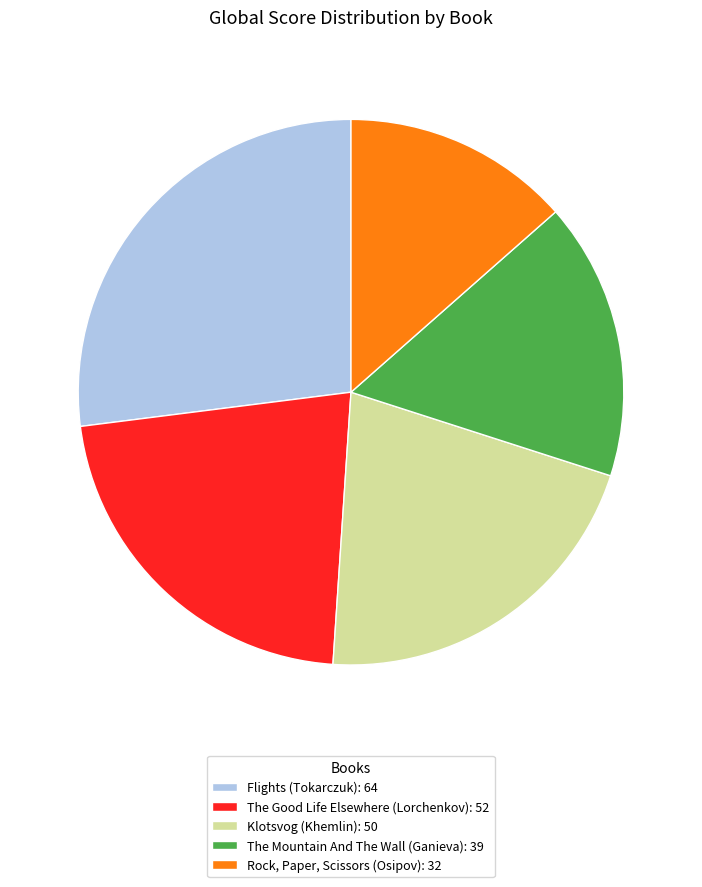

Do The Good Life Elsewhere (Lorchenkov): 52 and Rock, Paper, Scissors (Osipov): 32 together represent more than half of the pie?

No